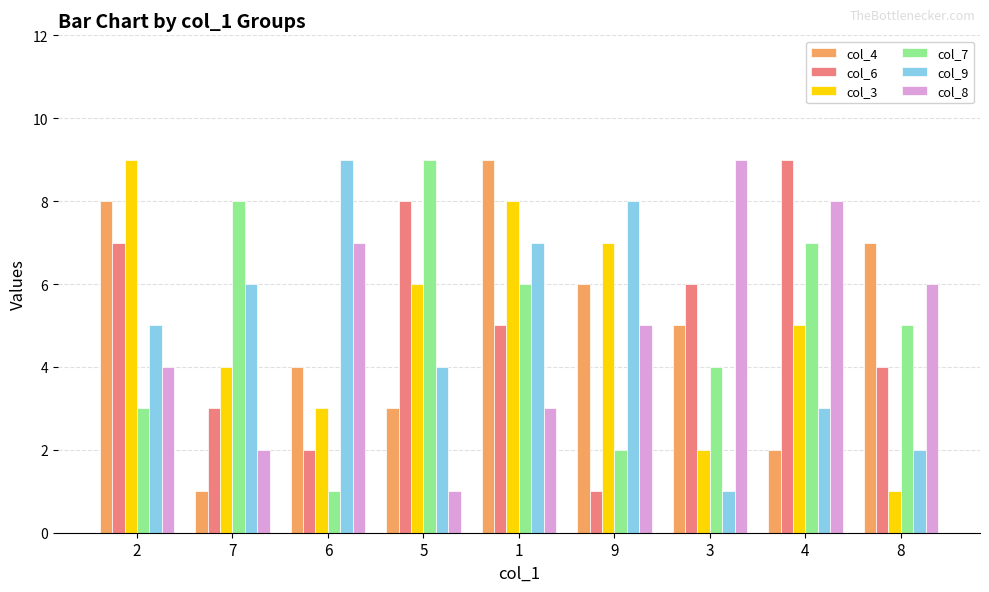

Where does the col_6 series first go above 5?

2